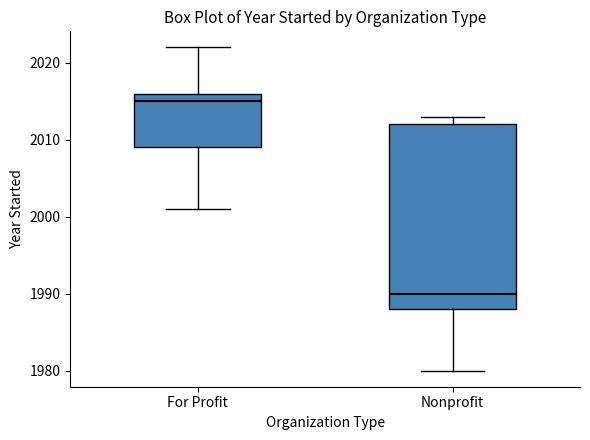

Reading left to right, read every box against the y-axis: the position of its median line, the range the box covers, and the ends of its whiskers. The values are not printed on the chart, so give them approximately, as read against the axis.

For Profit: median 2015, box 2009 to 2016, whiskers 2001 to 2022
Nonprofit: median 1990, box 1988 to 2012, whiskers 1980 to 2013